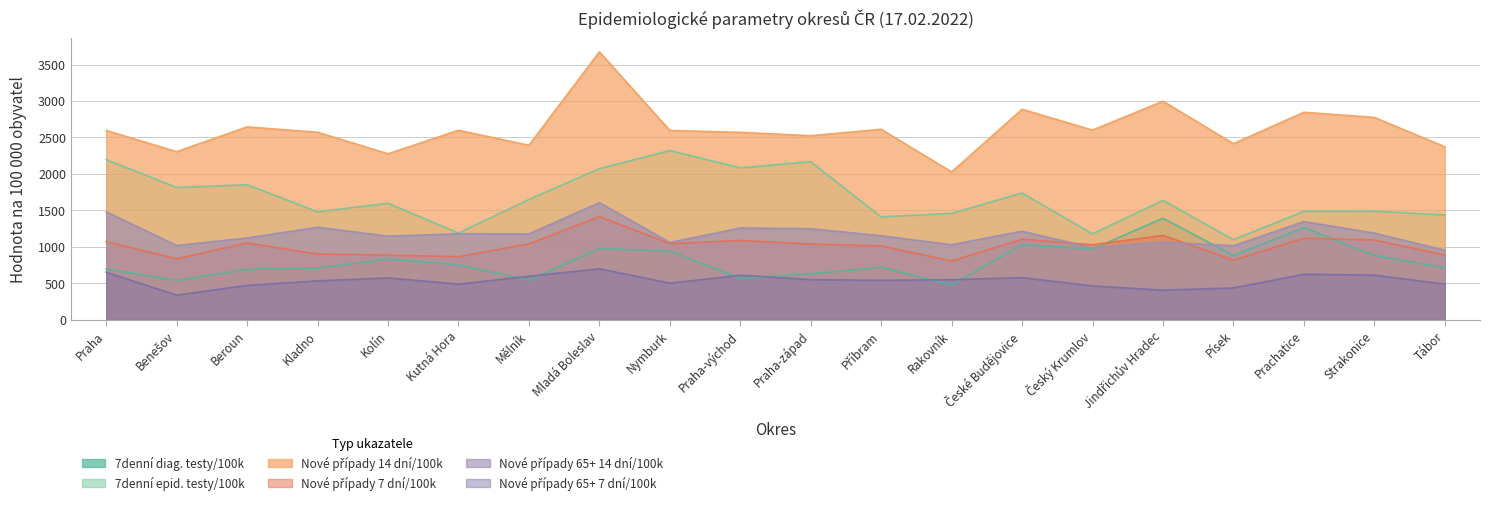

Is the value of Nové případy 14 dní/100k at Strakonice greater than the value of Nové případy 65+ 7 dní/100k at Benešov?

Yes